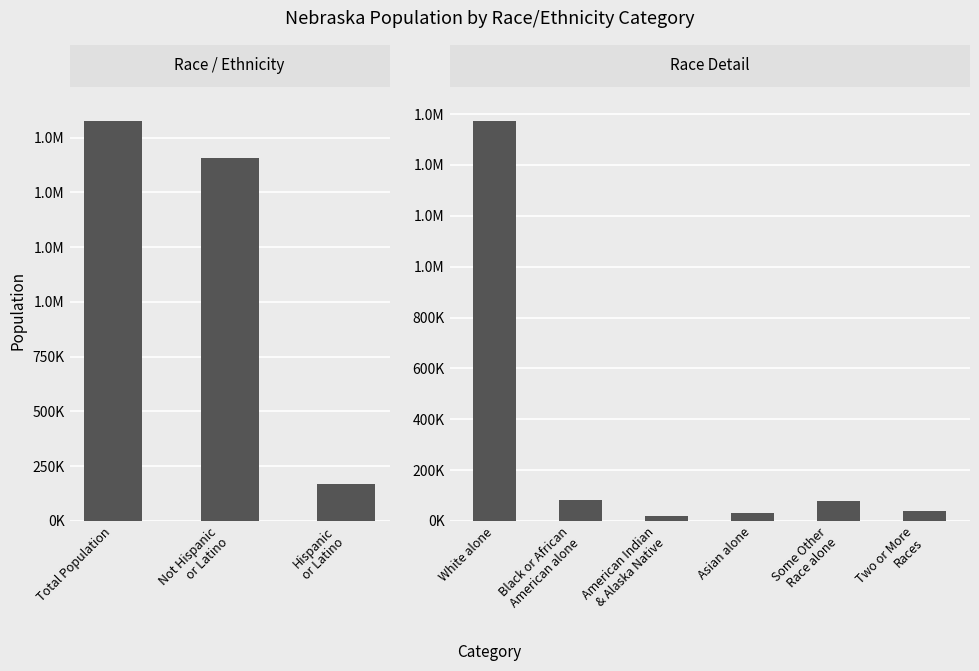

What is the label of the 2nd bar from the left?

Black or African American alone